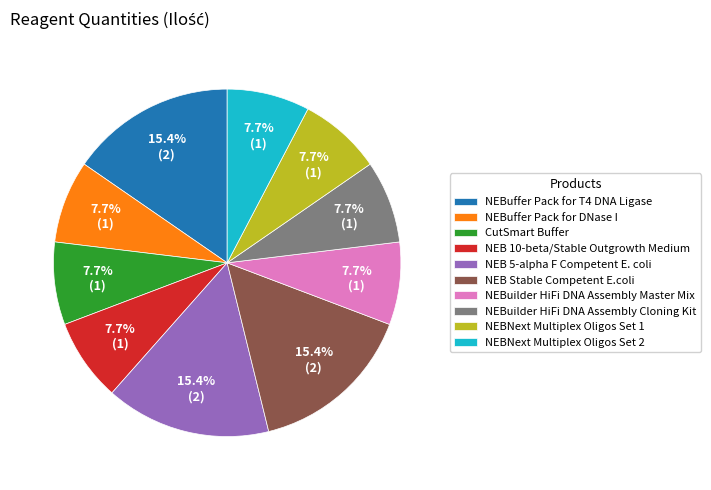

To the nearest percent, what percentage of the pie is NEBNext Multiplex Oligos Set 2?

8%